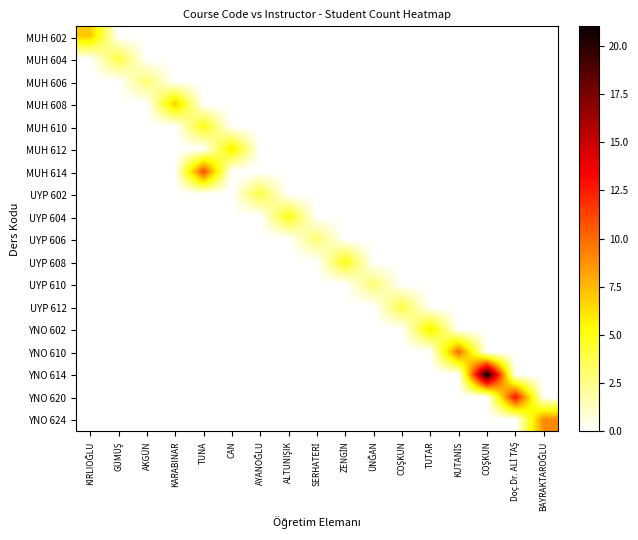

Reading left to right, transcribe all the data shown in this chart.

MUH 602: KIRLIOĞLU=7	GÜMÜŞ=0	AKGÜN=0	KARABINAR=0	TUNA=0	CAN=0	AYANOĞLU=0	ALTUNIŞIK=0	SERHATERİ=0	ZENGİN=0	ÜNĞAN=0	COŞKUN=0	TUTAR=0	KUTANİS=0	COŞKUN=0	Doç.Dr. ALİ TAŞ=0	BAYRAKTAROĞLU=0
MUH 604: KIRLIOĞLU=0	GÜMÜŞ=4	AKGÜN=0	KARABINAR=0	TUNA=0	CAN=0	AYANOĞLU=0	ALTUNIŞIK=0	SERHATERİ=0	ZENGİN=0	ÜNĞAN=0	COŞKUN=0	TUTAR=0	KUTANİS=0	COŞKUN=0	Doç.Dr. ALİ TAŞ=0	BAYRAKTAROĞLU=0
MUH 606: KIRLIOĞLU=0	GÜMÜŞ=0	AKGÜN=3	KARABINAR=0	TUNA=0	CAN=0	AYANOĞLU=0	ALTUNIŞIK=0	SERHATERİ=0	ZENGİN=0	ÜNĞAN=0	COŞKUN=0	TUTAR=0	KUTANİS=0	COŞKUN=0	Doç.Dr. ALİ TAŞ=0	BAYRAKTAROĞLU=0
MUH 608: KIRLIOĞLU=0	GÜMÜŞ=0	AKGÜN=0	KARABINAR=7	TUNA=0	CAN=0	AYANOĞLU=0	ALTUNIŞIK=0	SERHATERİ=0	ZENGİN=0	ÜNĞAN=0	COŞKUN=0	TUTAR=0	KUTANİS=0	COŞKUN=0	Doç.Dr. ALİ TAŞ=0	BAYRAKTAROĞLU=0
MUH 610: KIRLIOĞLU=0	GÜMÜŞ=0	AKGÜN=0	KARABINAR=0	TUNA=5	CAN=0	AYANOĞLU=0	ALTUNIŞIK=0	SERHATERİ=0	ZENGİN=0	ÜNĞAN=0	COŞKUN=0	TUTAR=0	KUTANİS=0	COŞKUN=0	Doç.Dr. ALİ TAŞ=0	BAYRAKTAROĞLU=0
MUH 612: KIRLIOĞLU=0	GÜMÜŞ=0	AKGÜN=0	KARABINAR=0	TUNA=0	CAN=6	AYANOĞLU=0	ALTUNIŞIK=0	SERHATERİ=0	ZENGİN=0	ÜNĞAN=0	COŞKUN=0	TUTAR=0	KUTANİS=0	COŞKUN=0	Doç.Dr. ALİ TAŞ=0	BAYRAKTAROĞLU=0
MUH 614: KIRLIOĞLU=0	GÜMÜŞ=0	AKGÜN=0	KARABINAR=0	TUNA=11	CAN=0	AYANOĞLU=0	ALTUNIŞIK=0	SERHATERİ=0	ZENGİN=0	ÜNĞAN=0	COŞKUN=0	TUTAR=0	KUTANİS=0	COŞKUN=0	Doç.Dr. ALİ TAŞ=0	BAYRAKTAROĞLU=0
UYP 602: KIRLIOĞLU=0	GÜMÜŞ=0	AKGÜN=0	KARABINAR=0	TUNA=0	CAN=0	AYANOĞLU=4	ALTUNIŞIK=0	SERHATERİ=0	ZENGİN=0	ÜNĞAN=0	COŞKUN=0	TUTAR=0	KUTANİS=0	COŞKUN=0	Doç.Dr. ALİ TAŞ=0	BAYRAKTAROĞLU=0
UYP 604: KIRLIOĞLU=0	GÜMÜŞ=0	AKGÜN=0	KARABINAR=0	TUNA=0	CAN=0	AYANOĞLU=0	ALTUNIŞIK=5	SERHATERİ=0	ZENGİN=0	ÜNĞAN=0	COŞKUN=0	TUTAR=0	KUTANİS=0	COŞKUN=0	Doç.Dr. ALİ TAŞ=0	BAYRAKTAROĞLU=0
UYP 606: KIRLIOĞLU=0	GÜMÜŞ=0	AKGÜN=0	KARABINAR=0	TUNA=0	CAN=0	AYANOĞLU=0	ALTUNIŞIK=0	SERHATERİ=3	ZENGİN=0	ÜNĞAN=0	COŞKUN=0	TUTAR=0	KUTANİS=0	COŞKUN=0	Doç.Dr. ALİ TAŞ=0	BAYRAKTAROĞLU=0
UYP 608: KIRLIOĞLU=0	GÜMÜŞ=0	AKGÜN=0	KARABINAR=0	TUNA=0	CAN=0	AYANOĞLU=0	ALTUNIŞIK=0	SERHATERİ=0	ZENGİN=5	ÜNĞAN=0	COŞKUN=0	TUTAR=0	KUTANİS=0	COŞKUN=0	Doç.Dr. ALİ TAŞ=0	BAYRAKTAROĞLU=0
UYP 610: KIRLIOĞLU=0	GÜMÜŞ=0	AKGÜN=0	KARABINAR=0	TUNA=0	CAN=0	AYANOĞLU=0	ALTUNIŞIK=0	SERHATERİ=0	ZENGİN=0	ÜNĞAN=3	COŞKUN=0	TUTAR=0	KUTANİS=0	COŞKUN=0	Doç.Dr. ALİ TAŞ=0	BAYRAKTAROĞLU=0
UYP 612: KIRLIOĞLU=0	GÜMÜŞ=0	AKGÜN=0	KARABINAR=0	TUNA=0	CAN=0	AYANOĞLU=0	ALTUNIŞIK=0	SERHATERİ=0	ZENGİN=0	ÜNĞAN=0	COŞKUN=4	TUTAR=0	KUTANİS=0	COŞKUN=0	Doç.Dr. ALİ TAŞ=0	BAYRAKTAROĞLU=0
YNO 602: KIRLIOĞLU=0	GÜMÜŞ=0	AKGÜN=0	KARABINAR=0	TUNA=0	CAN=0	AYANOĞLU=0	ALTUNIŞIK=0	SERHATERİ=0	ZENGİN=0	ÜNĞAN=0	COŞKUN=0	TUTAR=6	KUTANİS=0	COŞKUN=0	Doç.Dr. ALİ TAŞ=0	BAYRAKTAROĞLU=0
YNO 610: KIRLIOĞLU=0	GÜMÜŞ=0	AKGÜN=0	KARABINAR=0	TUNA=0	CAN=0	AYANOĞLU=0	ALTUNIŞIK=0	SERHATERİ=0	ZENGİN=0	ÜNĞAN=0	COŞKUN=0	TUTAR=0	KUTANİS=10	COŞKUN=0	Doç.Dr. ALİ TAŞ=0	BAYRAKTAROĞLU=0
YNO 614: KIRLIOĞLU=0	GÜMÜŞ=0	AKGÜN=0	KARABINAR=0	TUNA=0	CAN=0	AYANOĞLU=0	ALTUNIŞIK=0	SERHATERİ=0	ZENGİN=0	ÜNĞAN=0	COŞKUN=0	TUTAR=0	KUTANİS=0	COŞKUN=21	Doç.Dr. ALİ TAŞ=0	BAYRAKTAROĞLU=0
YNO 620: KIRLIOĞLU=0	GÜMÜŞ=0	AKGÜN=0	KARABINAR=0	TUNA=0	CAN=0	AYANOĞLU=0	ALTUNIŞIK=0	SERHATERİ=0	ZENGİN=0	ÜNĞAN=0	COŞKUN=0	TUTAR=0	KUTANİS=0	COŞKUN=0	Doç.Dr. ALİ TAŞ=13	BAYRAKTAROĞLU=0
YNO 624: KIRLIOĞLU=0	GÜMÜŞ=0	AKGÜN=0	KARABINAR=0	TUNA=0	CAN=0	AYANOĞLU=0	ALTUNIŞIK=0	SERHATERİ=0	ZENGİN=0	ÜNĞAN=0	COŞKUN=0	TUTAR=0	KUTANİS=0	COŞKUN=0	Doç.Dr. ALİ TAŞ=0	BAYRAKTAROĞLU=9